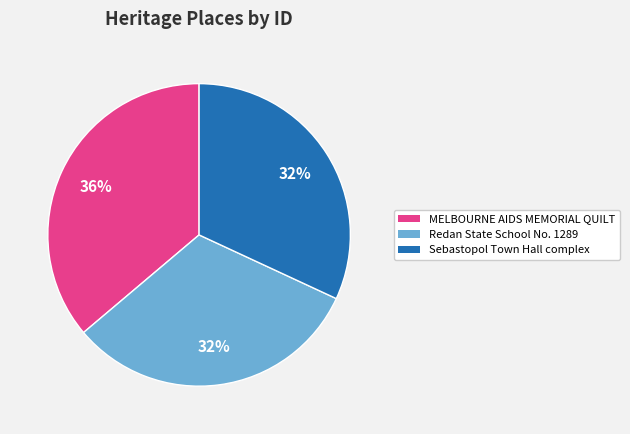

What is the largest slice in the pie chart?

MELBOURNE AIDS MEMORIAL QUILT